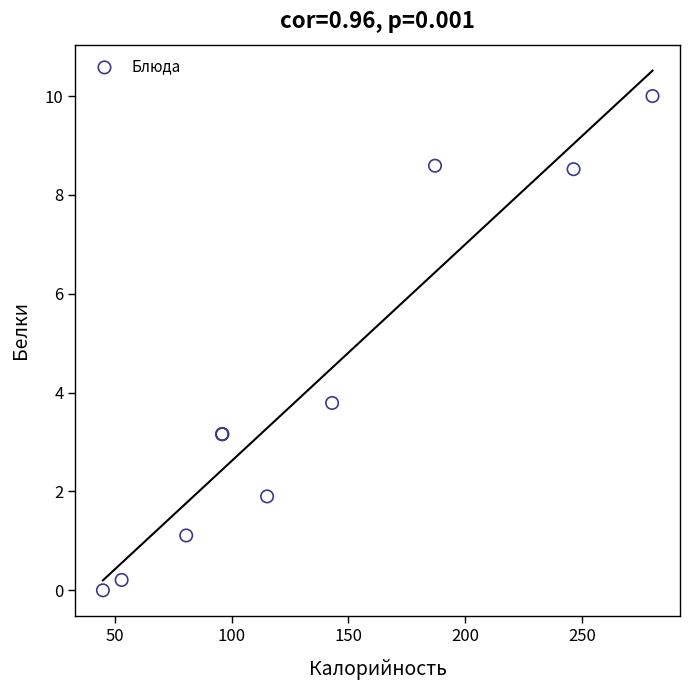

What Y value in the scatter plot is closest to 5?

3.8